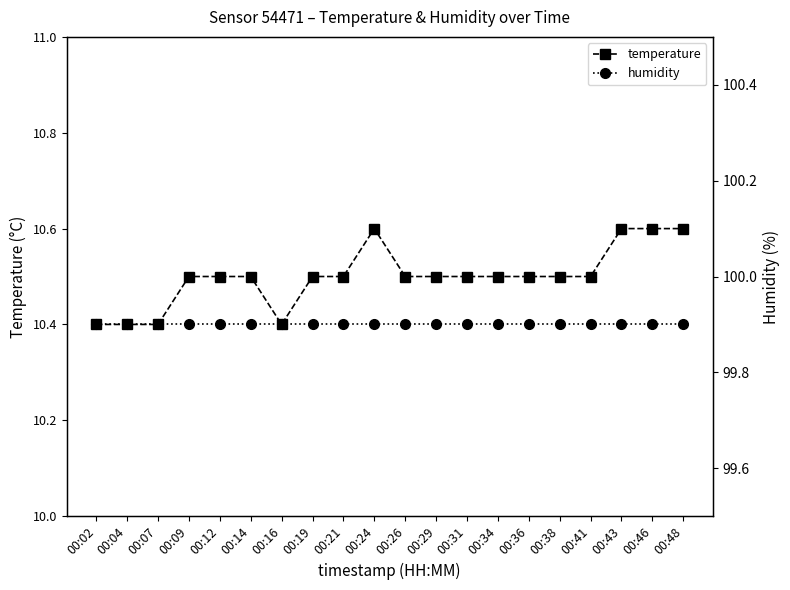

Which series changed the most between 00:12 and 00:14?

temperature